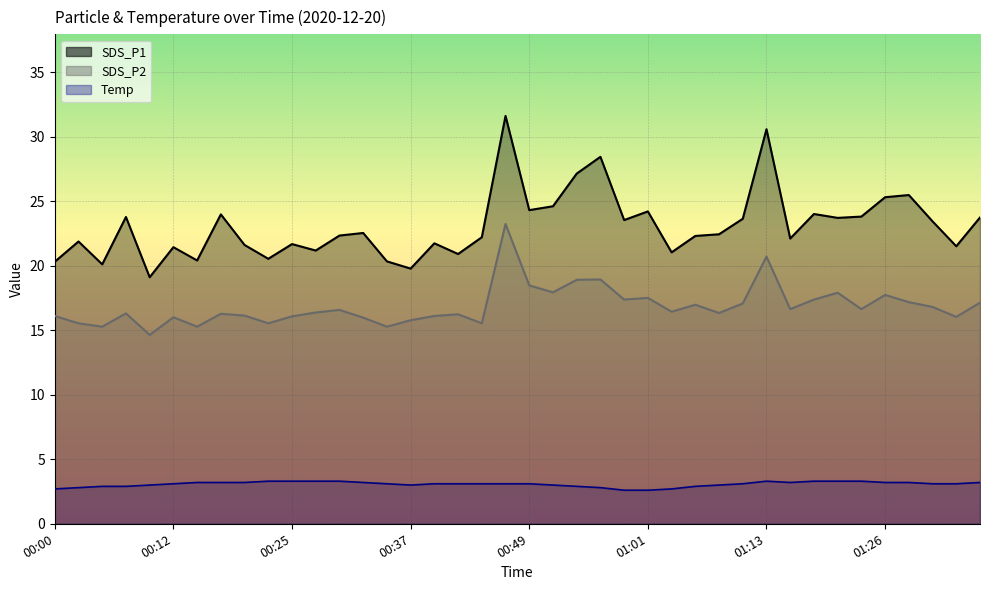

At which label does SDS_P1 reach its peak?

00:46